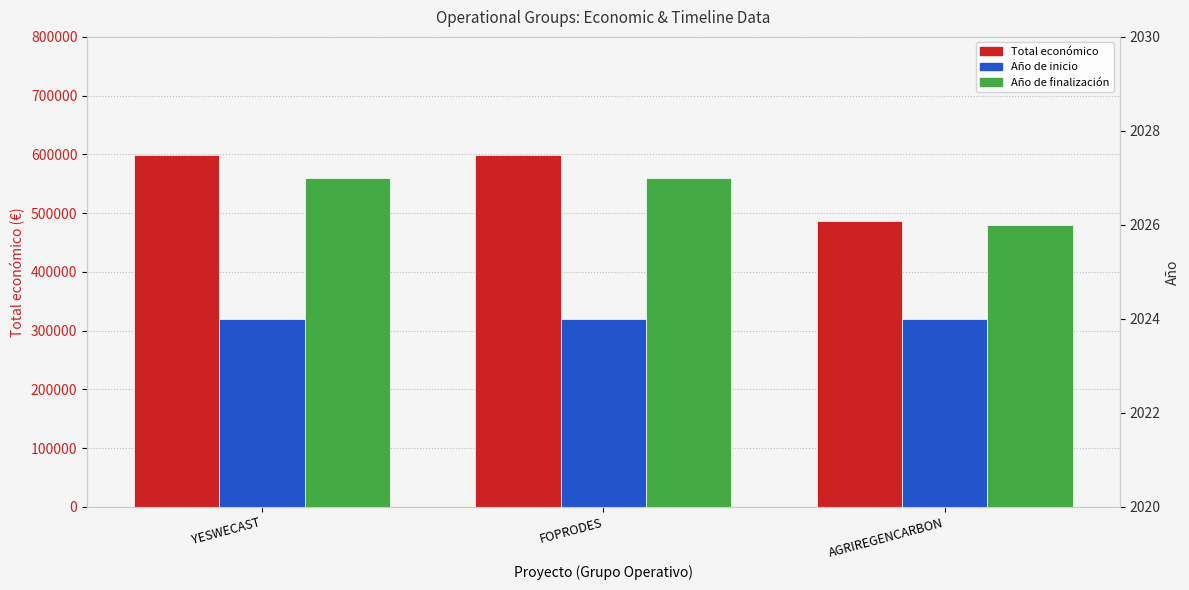

The Año de inicio series shows 798 at FOPRODES. True or false?

False